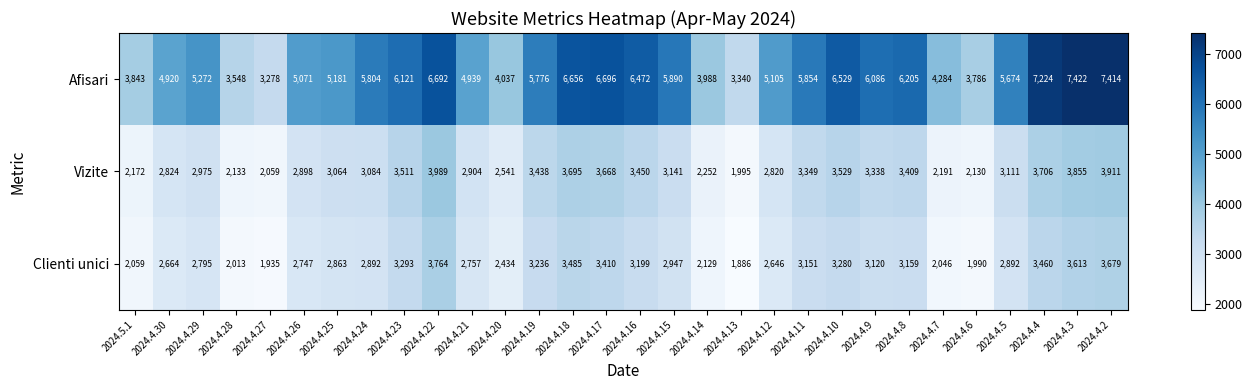

Which series changed the most between 2024.4.24 and 2024.4.15?

Afisari